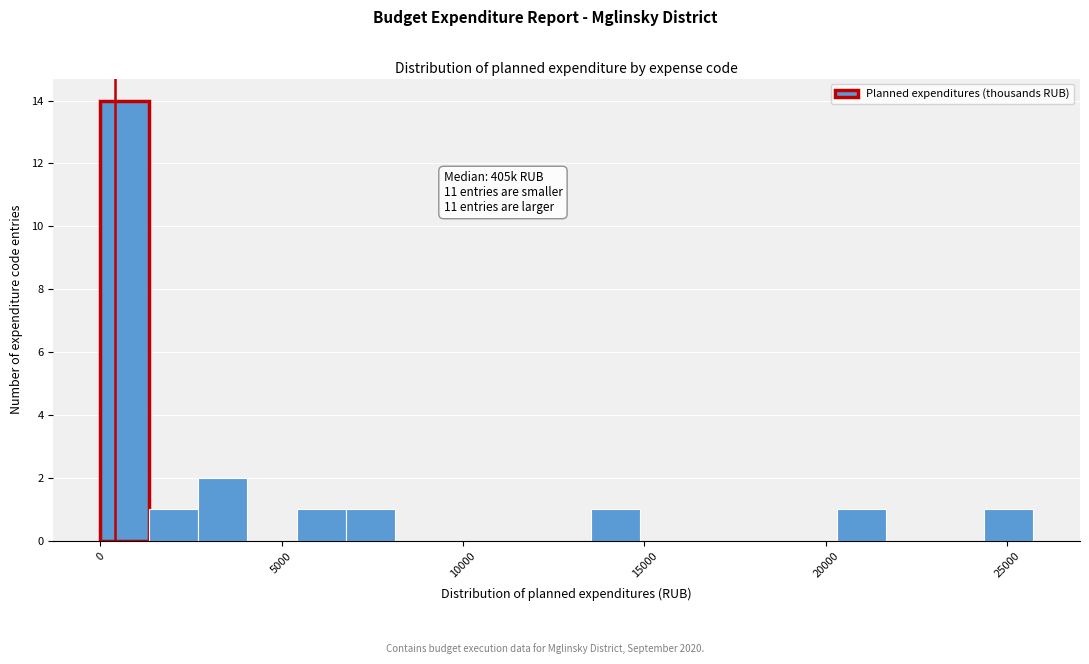

Around what value on the x-axis is the tallest bar? Give the approximate position of its centre, as read against the axis.

500